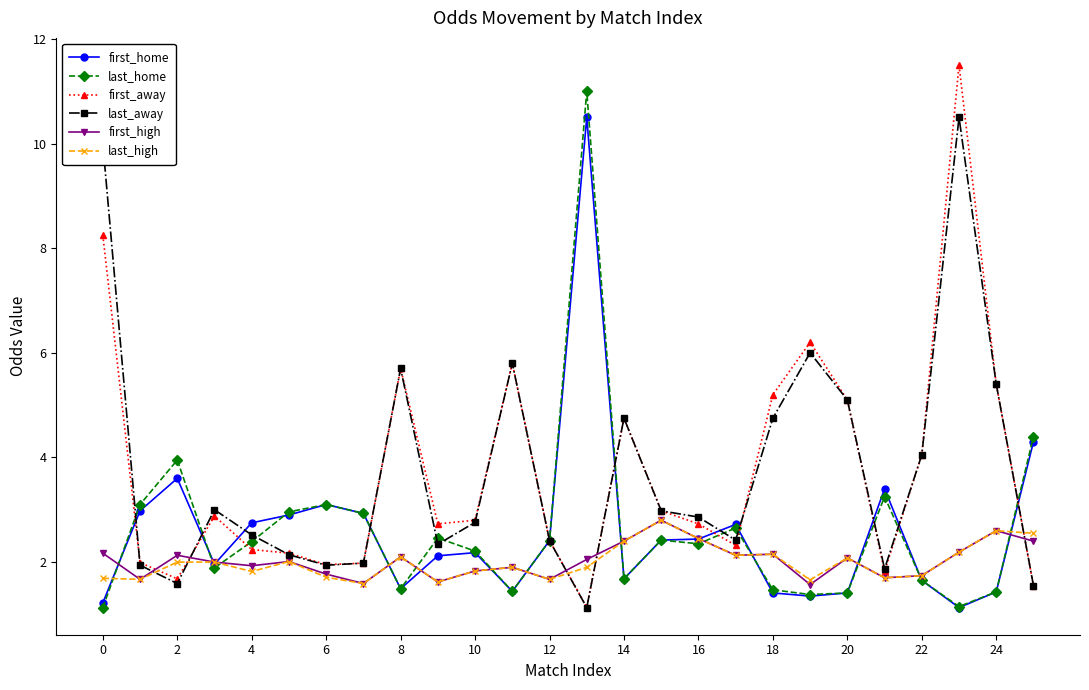

True or false: first_home has more than 2 points higher than both neighbors.

True